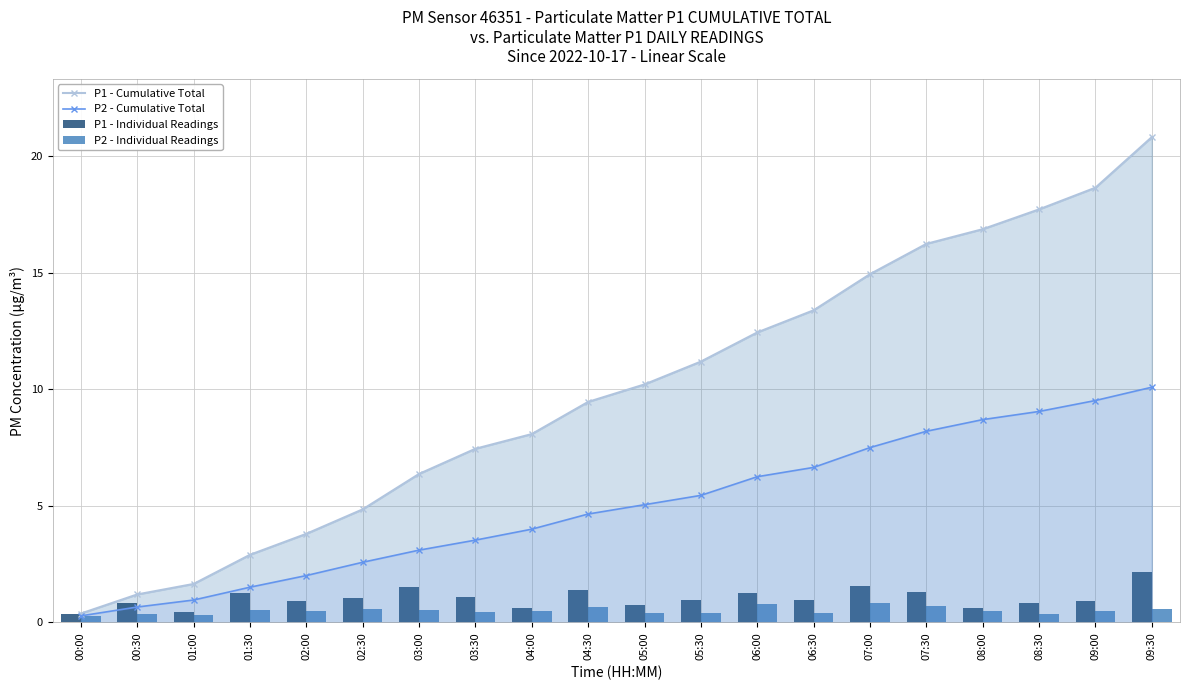

True or false: P2 - Cumulative Total has a value of 5.5 at 05:30.

True